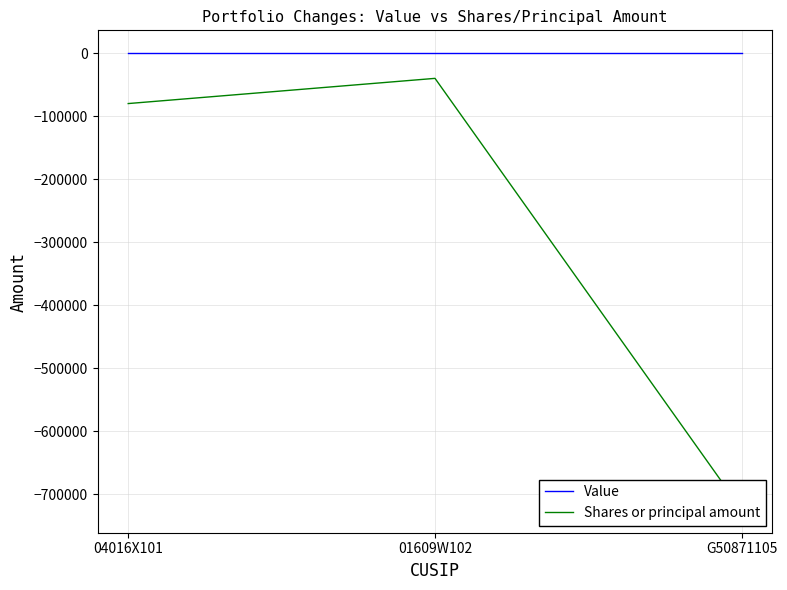

How many values in the Shares or principal amount series are below -80000?

1